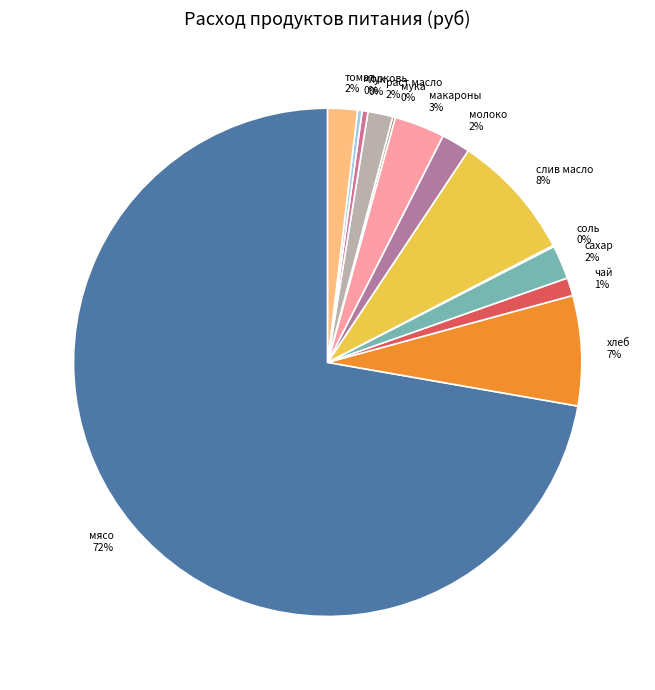

True or false: мясо accounts for 72% of the total.

True